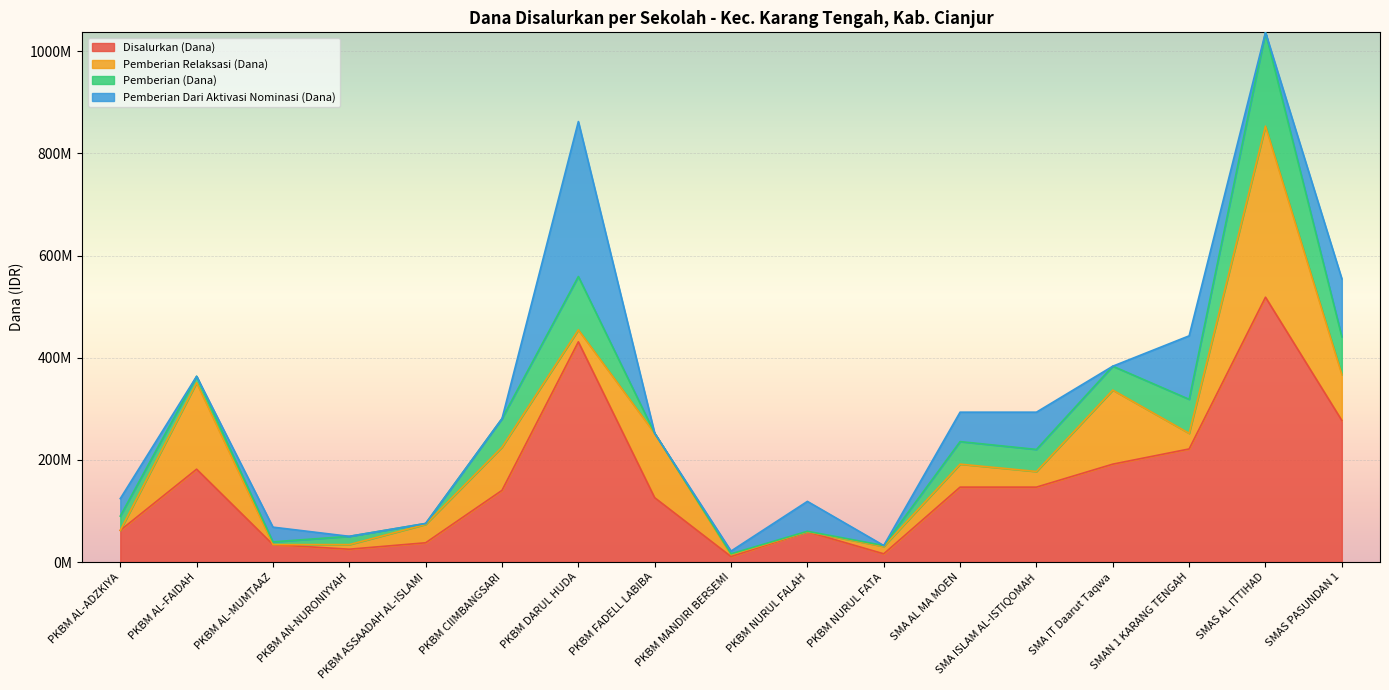

Which category has the lowest value in the Pemberian (Dana) series?

PKBM FADELL LABIBA